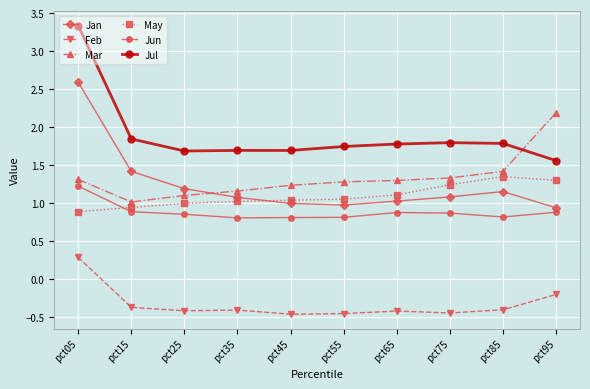

How many negative values does the Feb series have?

9